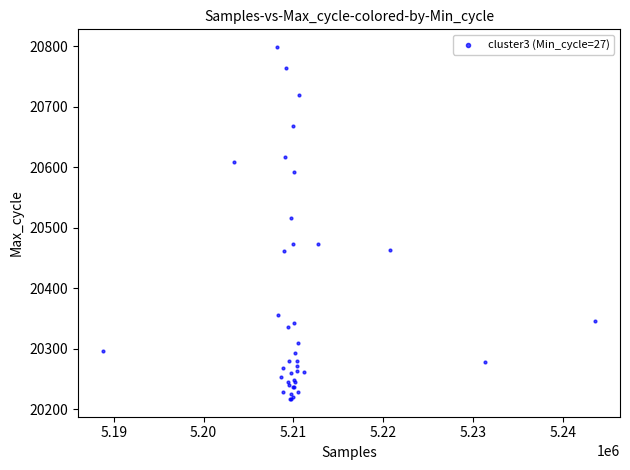

What Y value in the scatter plot is closest to 20508?

20517